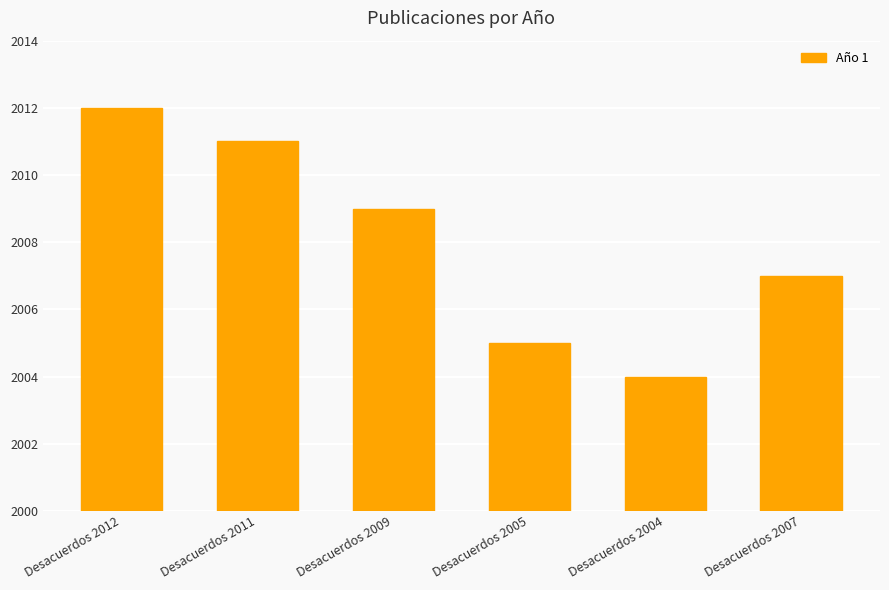

What is the change in value from Desacuerdos 2004 to Desacuerdos 2007?

+3